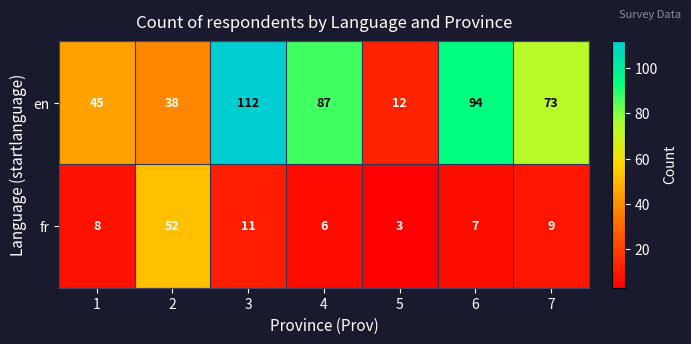

Reading left to right, extract all data points from this chart.

en: 45	38	112	87	12	94	73
fr: 8	52	11	6	3	7	9